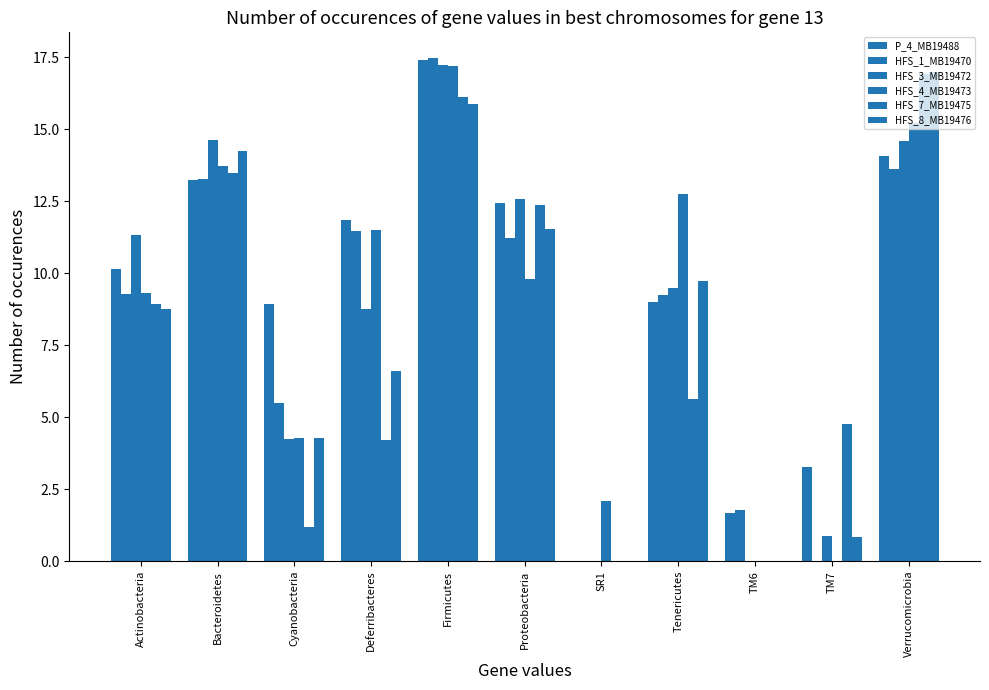

Which series has the largest total across all categories?

P_4_MB19488